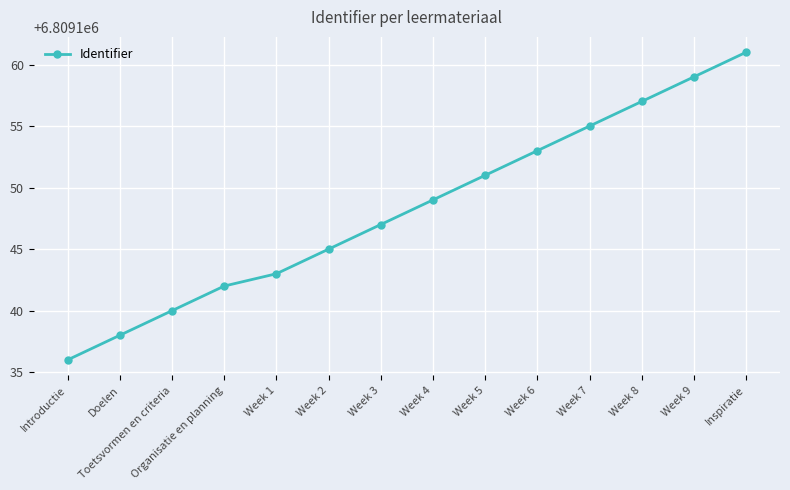

What is the smallest value displayed?

6809136